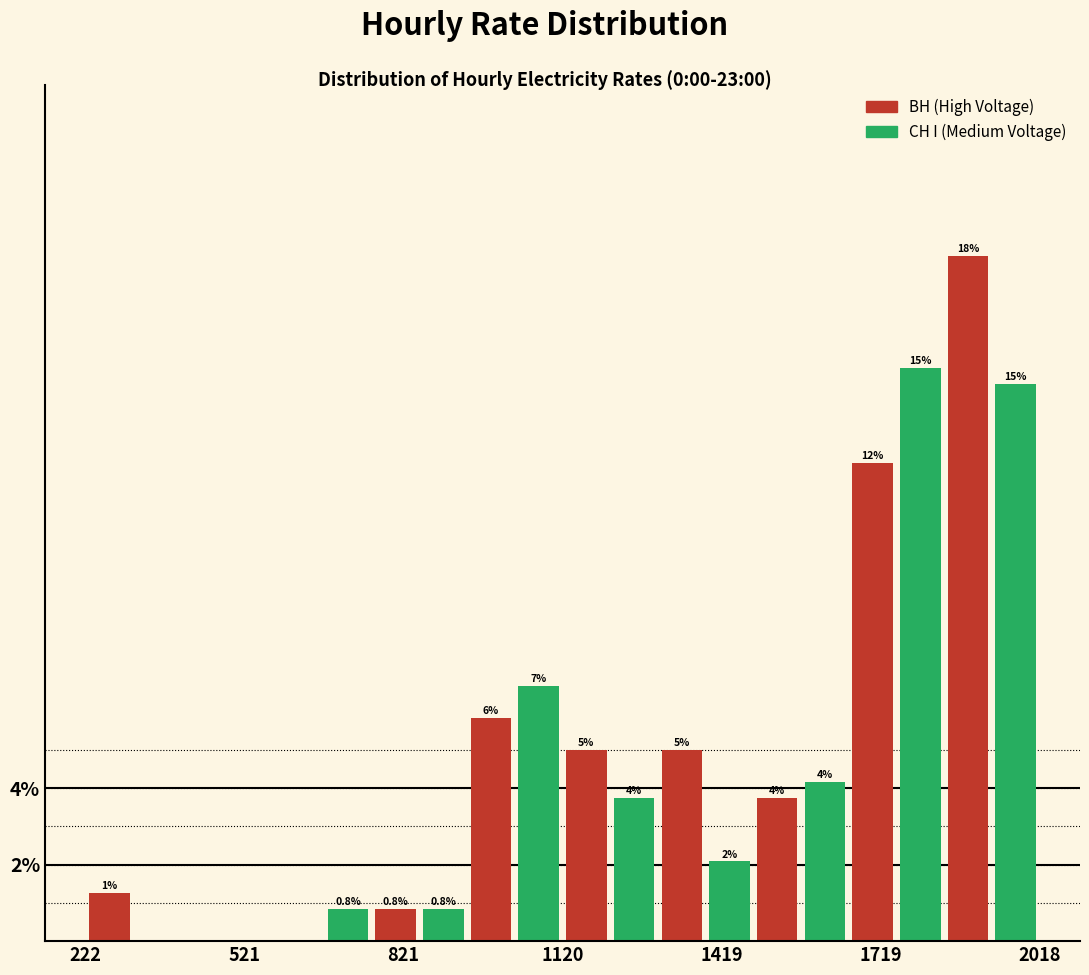

Around what value on the x-axis is the tallest bar? Give the approximate position of its centre, as read against the axis.

1900